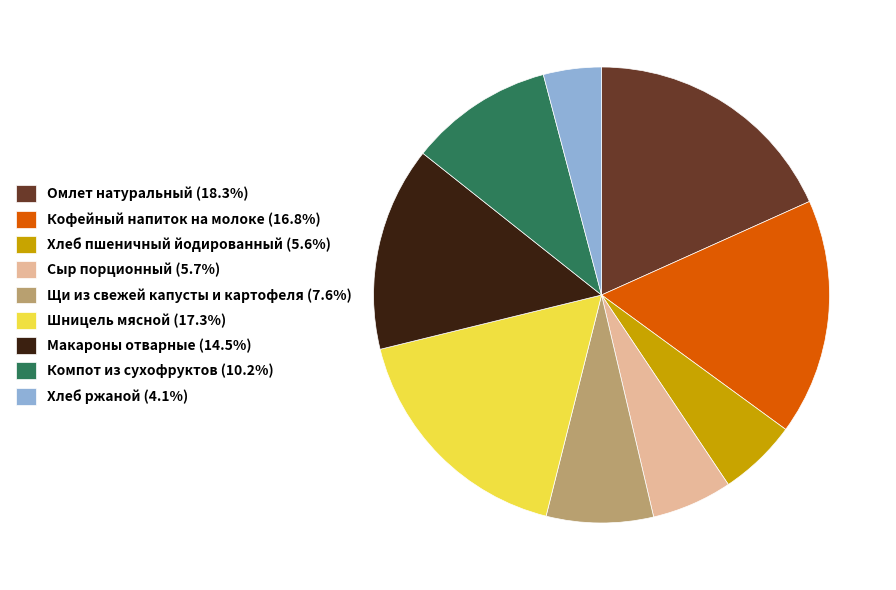

Is Хлеб ржаной (4.1%) the majority of the pie?

No